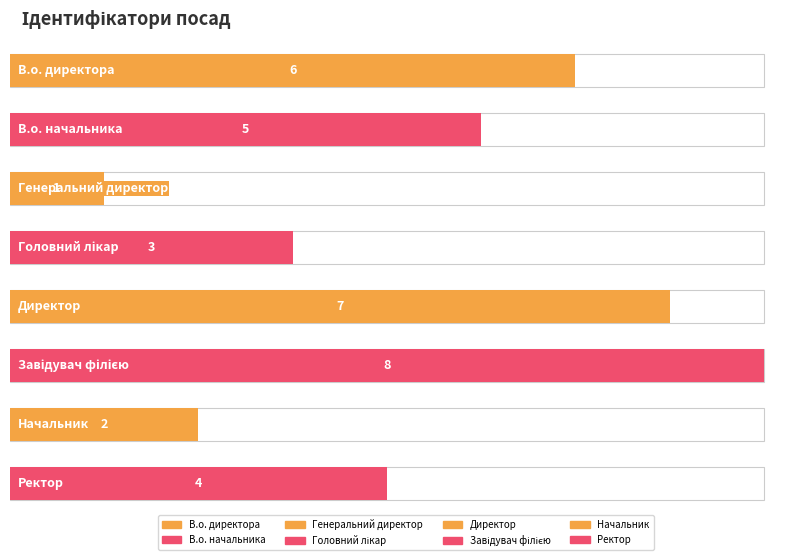

Are the bars horizontal?

Yes